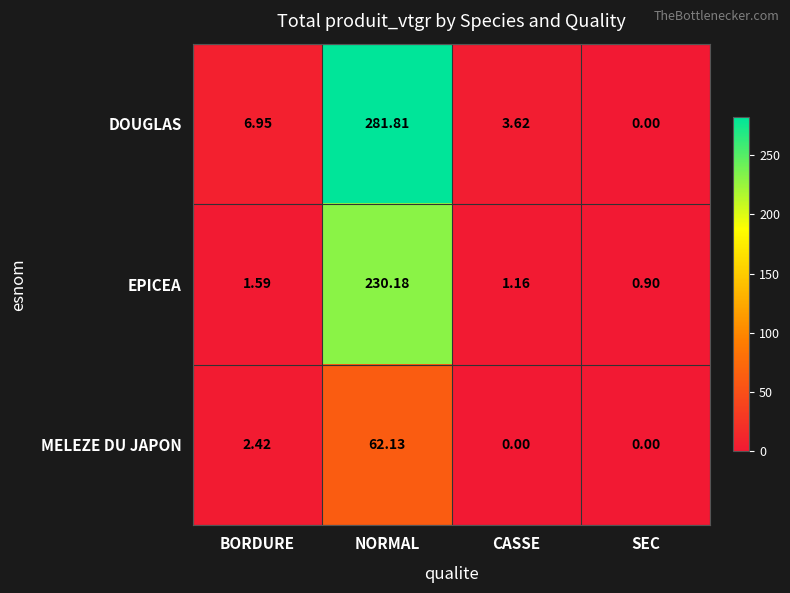

Which series has the widest spread of values?

DOUGLAS